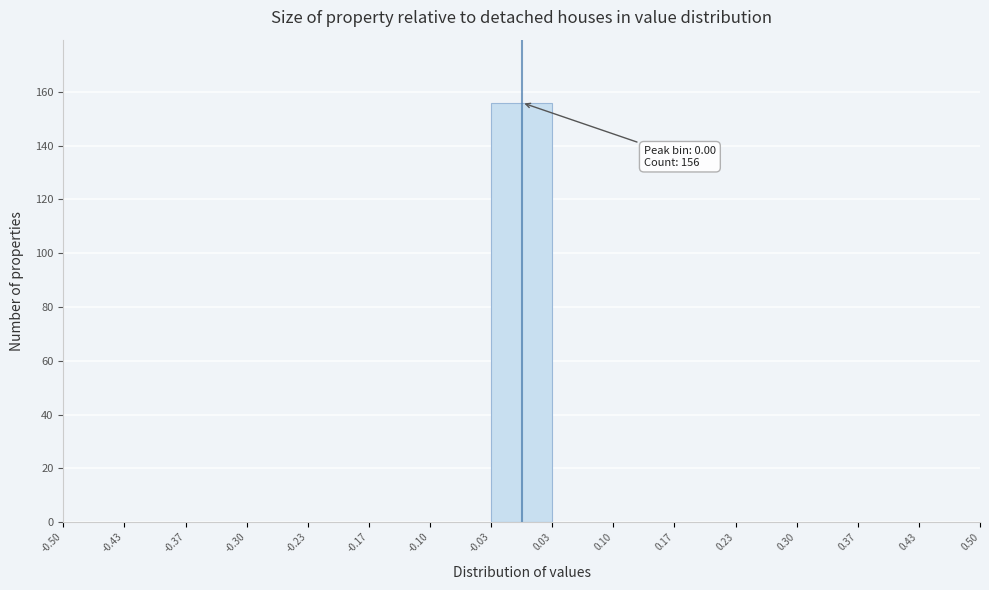

Over which range of the x-axis is the bar tallest?

-0.03 to 0.03